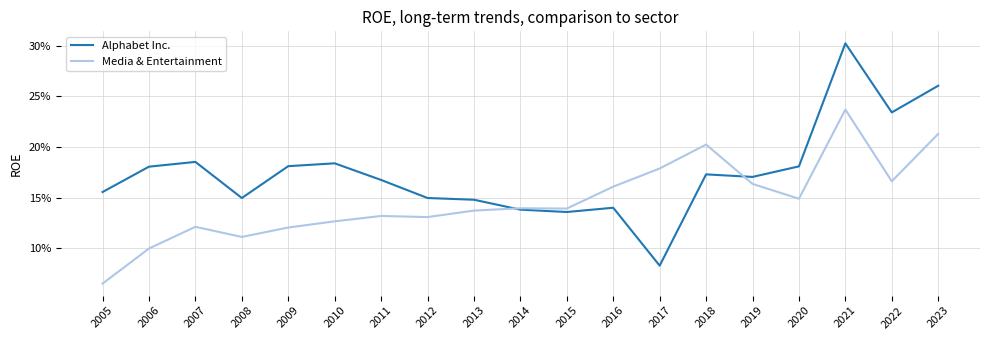

Reading right to left, list all the values displayed in this chart.

Alphabet Inc.: 2023=0.3	2022=0.2	2021=0.3	2020=0.2	2019=0.2	2018=0.2	2017=0.1	2016=0.1	2015=0.1	2014=0.1	2013=0.1	2012=0.1	2011=0.2	2010=0.2	2009=0.2	2008=0.1	2007=0.2	2006=0.2	2005=0.2
Media & Entertainment: 2023=0.2	2022=0.2	2021=0.2	2020=0.1	2019=0.2	2018=0.2	2017=0.2	2016=0.2	2015=0.1	2014=0.1	2013=0.1	2012=0.1	2011=0.1	2010=0.1	2009=0.1	2008=0.1	2007=0.1	2006=0.1	2005=0.1